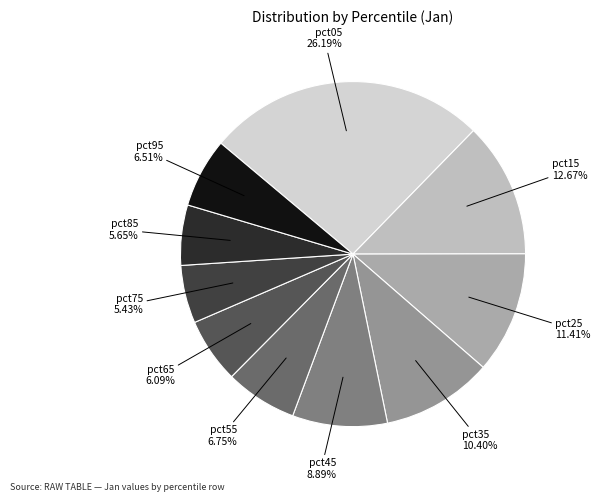

What percentage is the pct65 slice, to the nearest percent?

6%